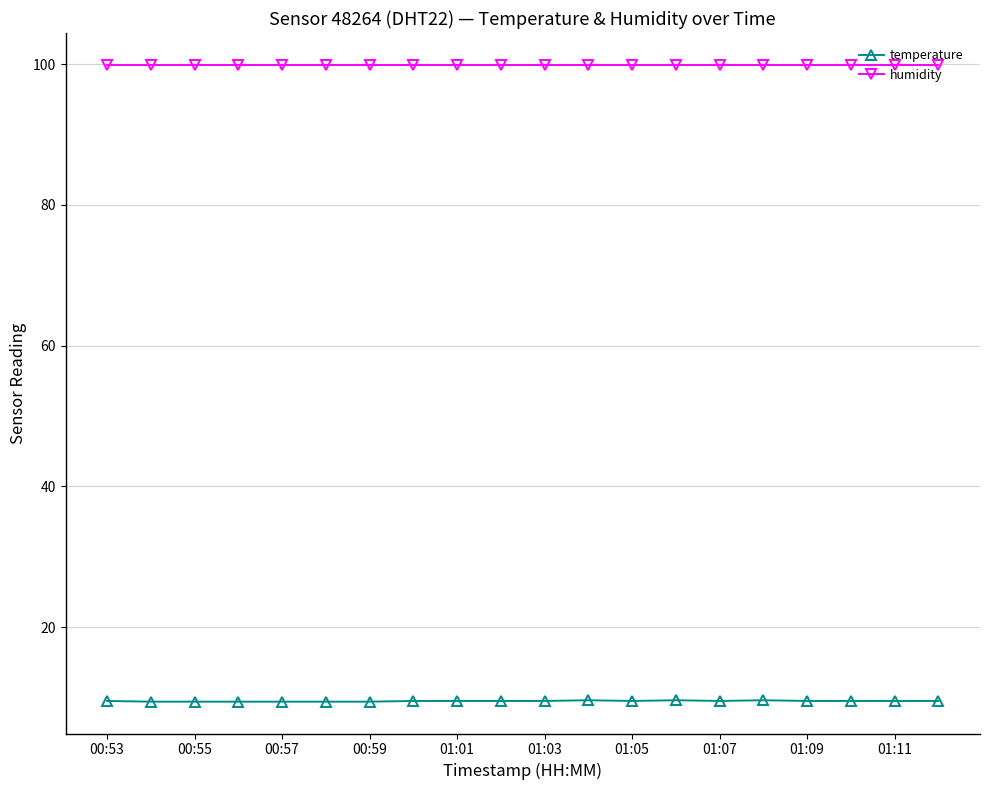

Does the chart display data point markers on the line(s)?

Yes